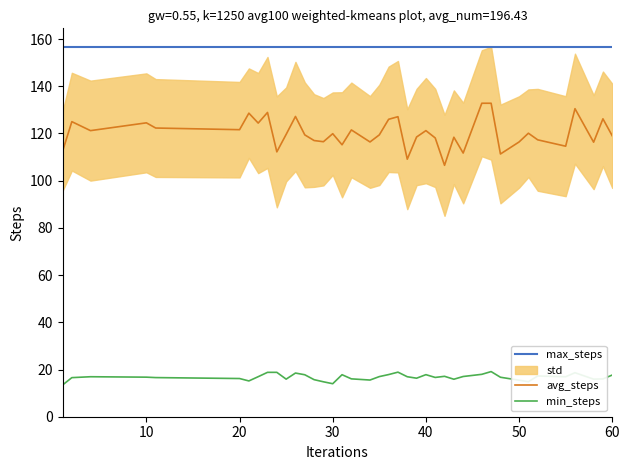

True or false: min_steps and max_steps intersect in this chart.

False